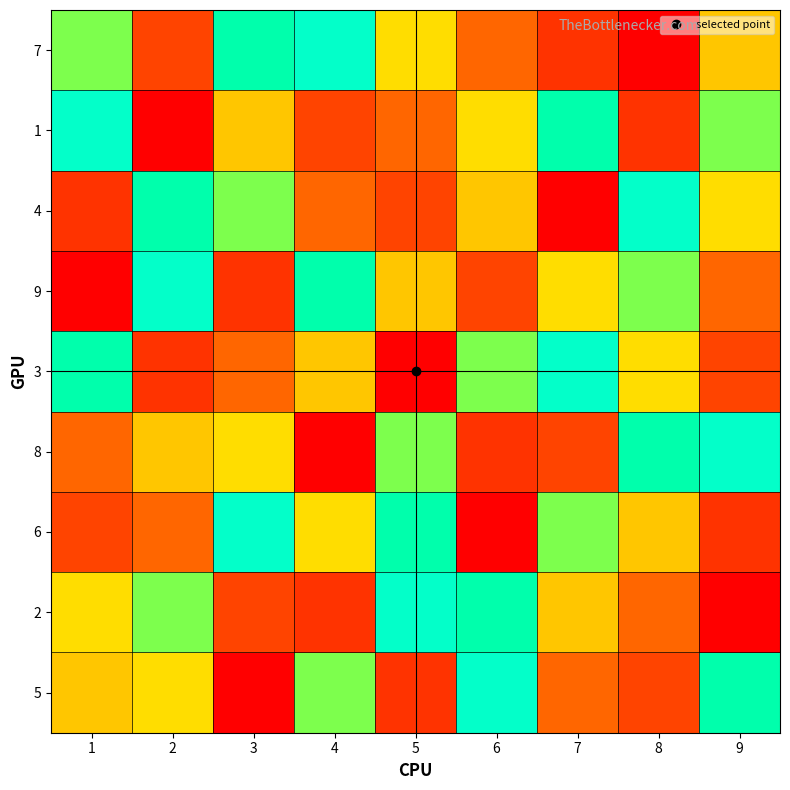

Reading right to left, what are all the values shown in this chart?

7: 9=4	8=1	7=2	6=3	5=8	4=7	3=6	2=9	1=5
1: 9=5	8=2	7=6	6=8	5=3	4=9	3=4	2=1	1=7
4: 9=8	8=7	7=1	6=4	5=9	4=3	3=5	2=6	1=2
9: 9=3	8=5	7=8	6=9	5=4	4=6	3=2	2=7	1=1
3: 9=9	8=8	7=7	6=5	5=1	4=4	3=3	2=2	1=6
8: 9=7	8=6	7=9	6=2	5=5	4=1	3=8	2=4	1=3
6: 9=2	8=4	7=5	6=1	5=6	4=8	3=7	2=3	1=9
2: 9=1	8=3	7=4	6=6	5=7	4=2	3=9	2=5	1=8
5: 9=6	8=9	7=3	6=7	5=2	4=5	3=1	2=8	1=4